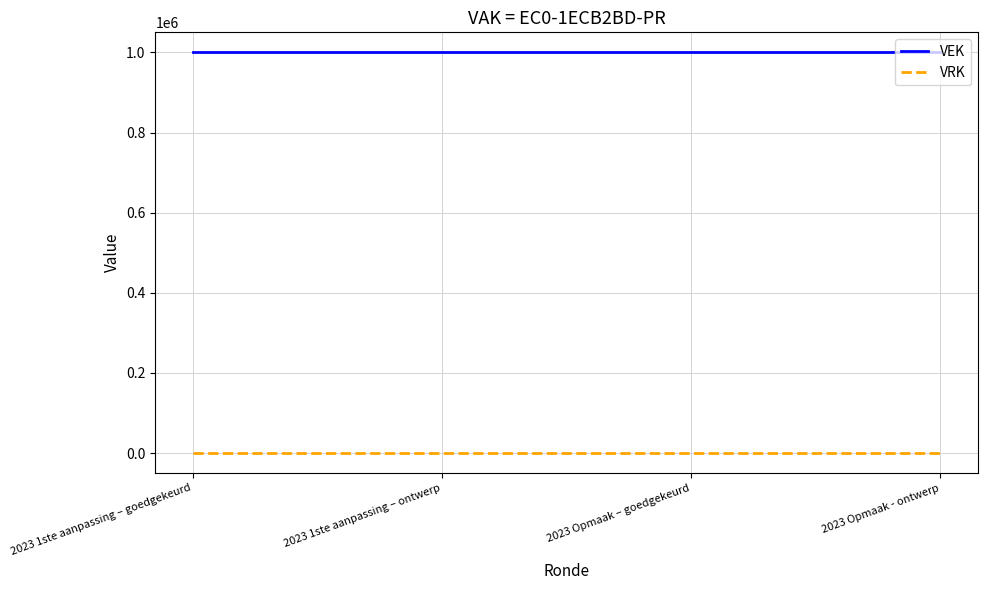

Rank the series at 2023 1ste aanpassing – ontwerp from highest to lowest value.

VEK, VRK